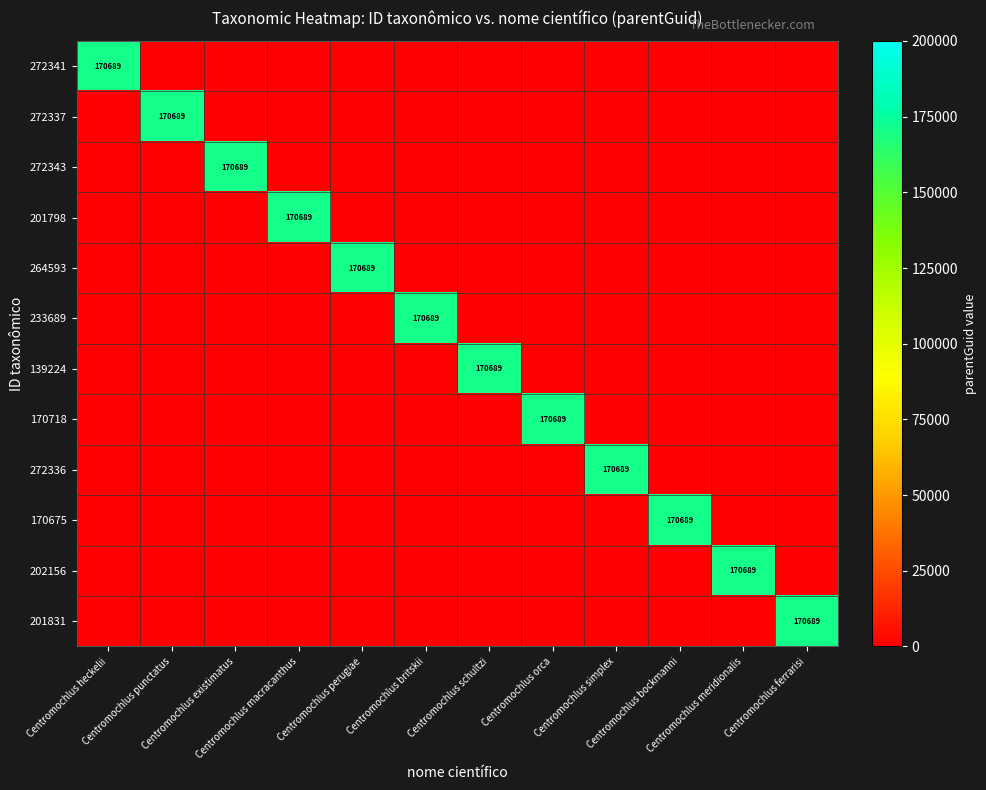

What is the average value of the 201831 series?

14224